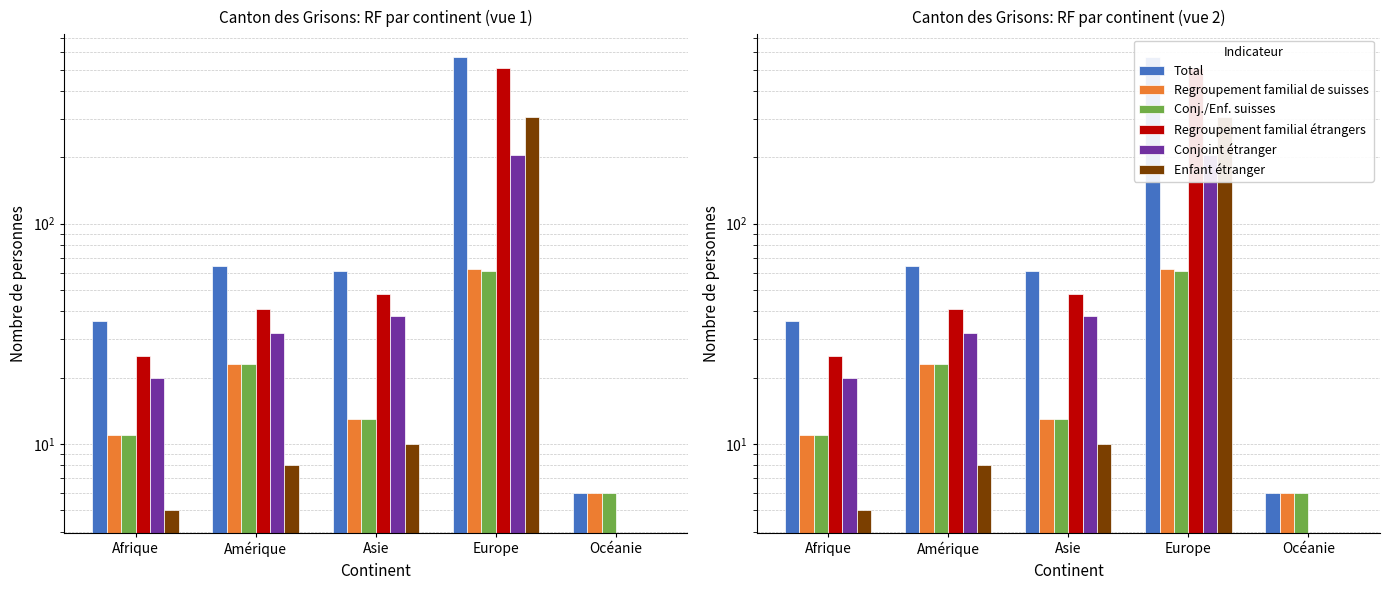

What is the label of the 5th bar from the left?

Océanie